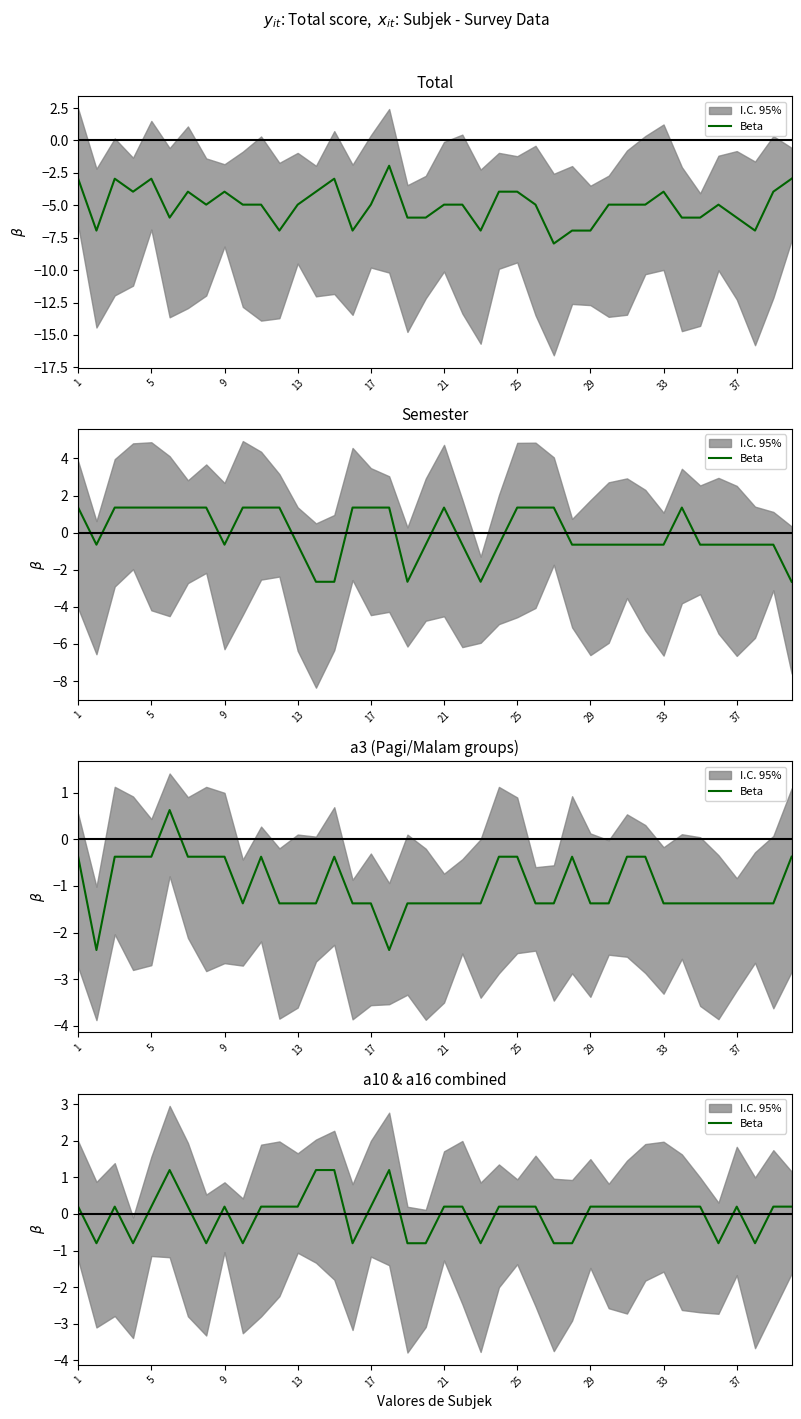

Where is the data nearest to the value 0?

1